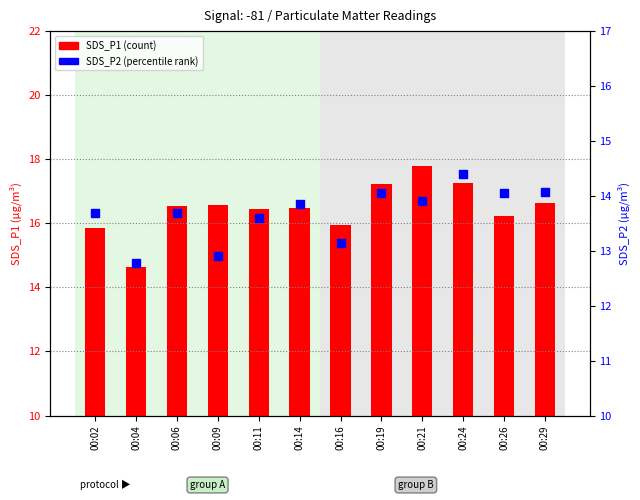

Is the value of SDS_P1 (count) at 00:19 greater than the value of SDS_P2 (percentile rank) at 00:21?

Yes